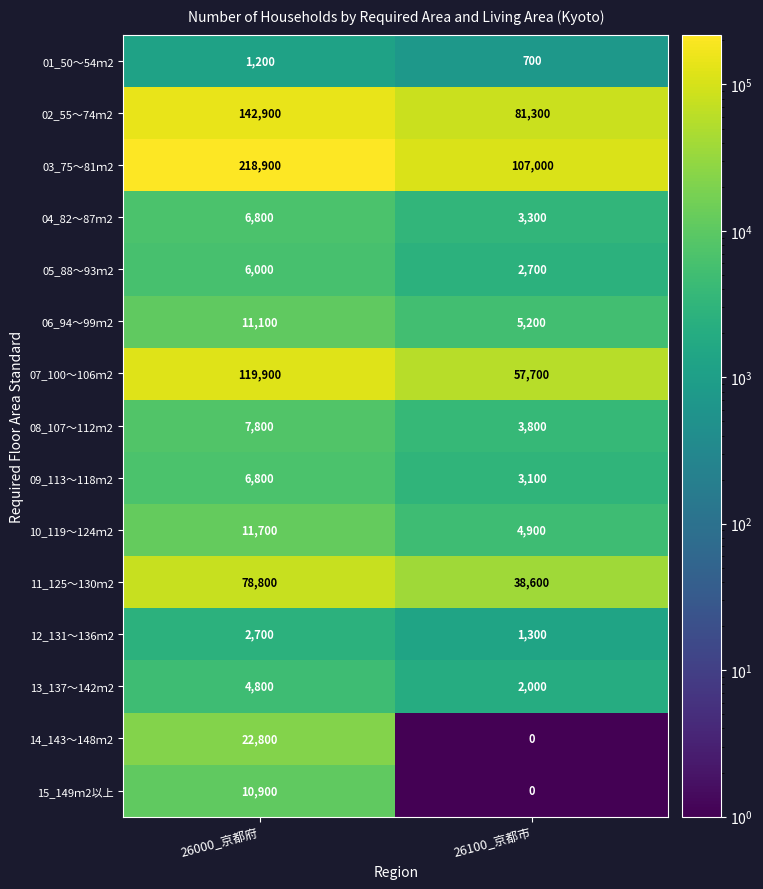

Reading left to right, extract all data points from this chart.

01_50～54ｍ2: 26000_京都府=1200	26100_京都市=700
02_55～74ｍ2: 26000_京都府=142900	26100_京都市=81300
03_75～81ｍ2: 26000_京都府=218900	26100_京都市=107000
04_82～87ｍ2: 26000_京都府=6800	26100_京都市=3300
05_88～93ｍ2: 26000_京都府=6000	26100_京都市=2700
06_94～99ｍ2: 26000_京都府=11100	26100_京都市=5200
07_100～106ｍ2: 26000_京都府=119900	26100_京都市=57700
08_107～112ｍ2: 26000_京都府=7800	26100_京都市=3800
09_113～118ｍ2: 26000_京都府=6800	26100_京都市=3100
10_119～124ｍ2: 26000_京都府=11700	26100_京都市=4900
11_125～130ｍ2: 26000_京都府=78800	26100_京都市=38600
12_131～136ｍ2: 26000_京都府=2700	26100_京都市=1300
13_137～142ｍ2: 26000_京都府=4800	26100_京都市=2000
14_143～148ｍ2: 26000_京都府=22800	26100_京都市=0
15_149ｍ2以上: 26000_京都府=10900	26100_京都市=0